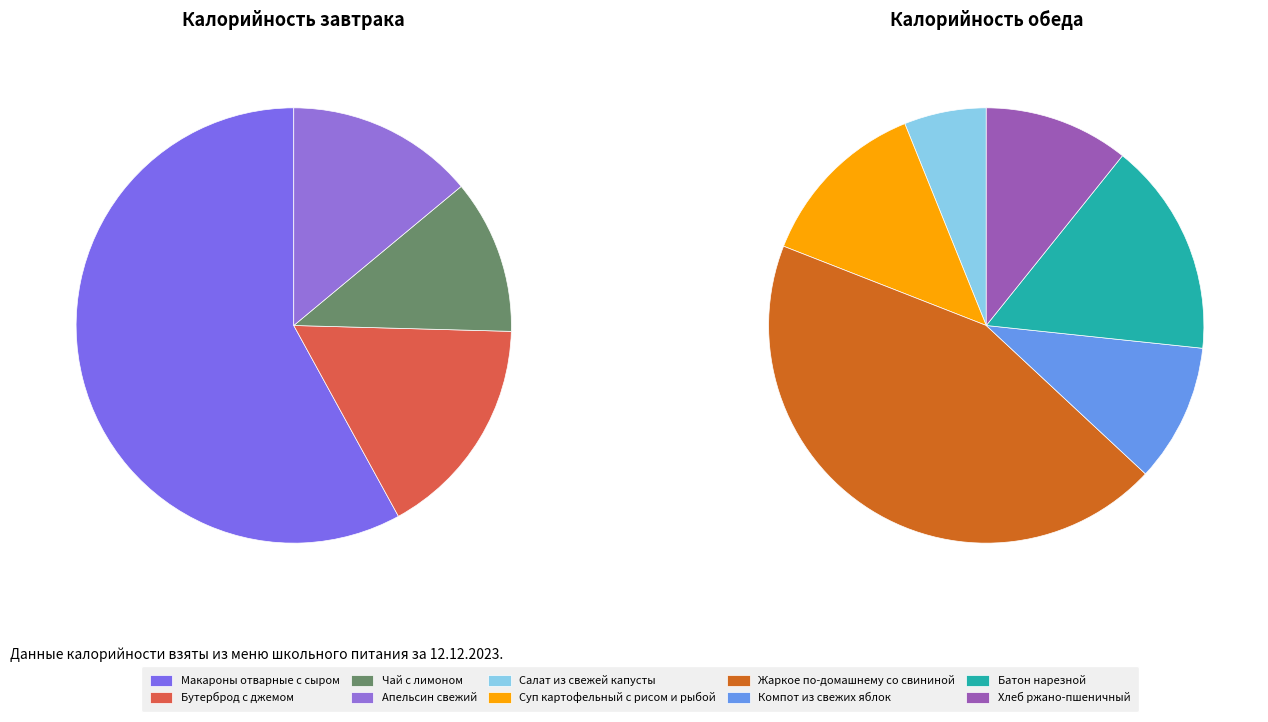

What percentage is NOT represented by Салат из свежей капусты?

96.2%